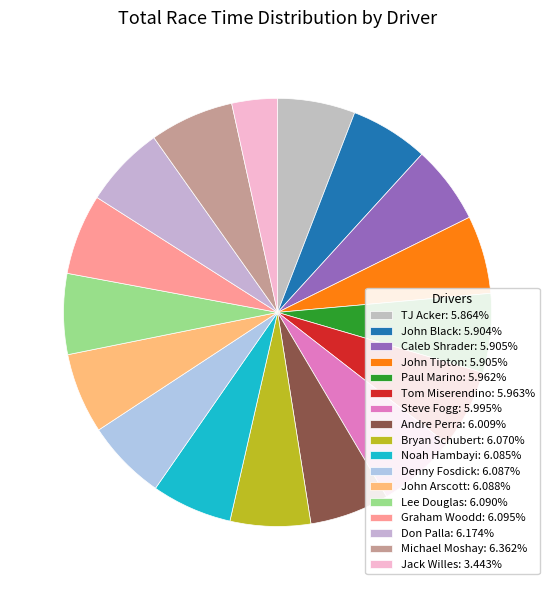

Which has a higher value, TJ Acker or Bryan Schubert?

Bryan Schubert